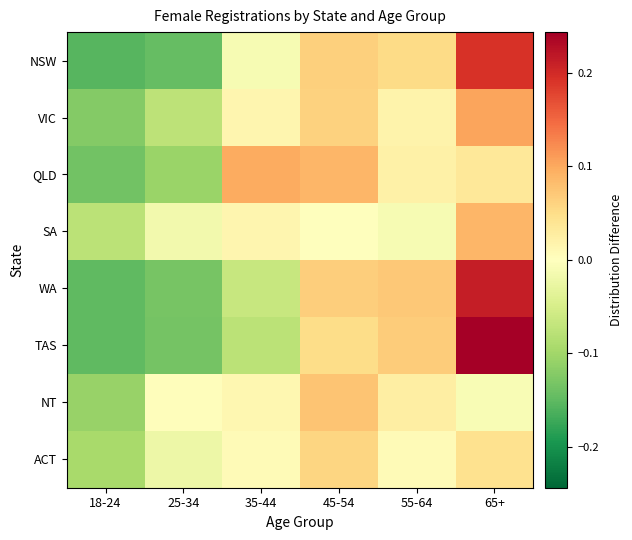

Count the number of categories in the chart.

6